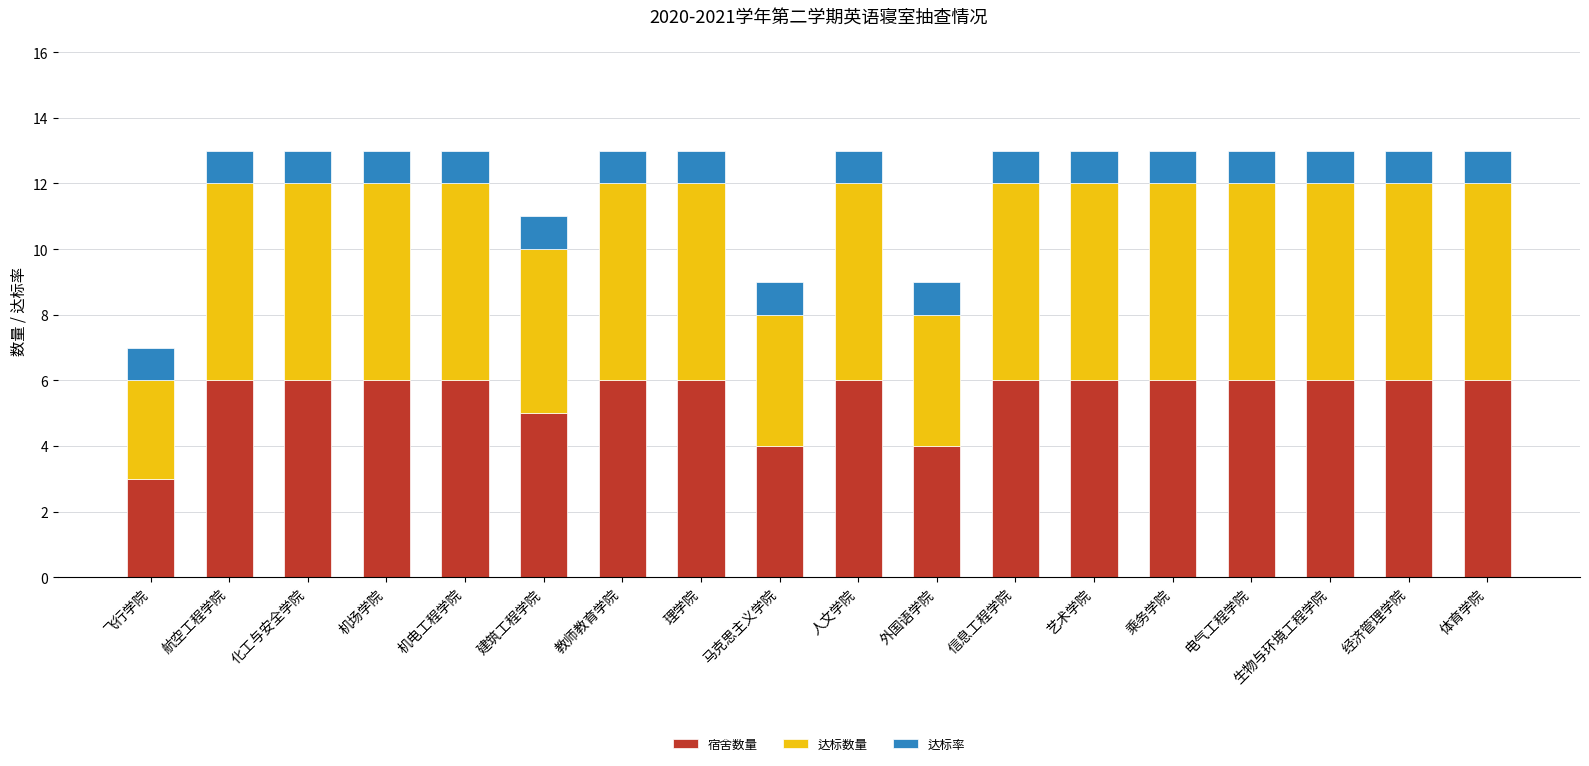

Are the bars grouped side by side (vs. stacked)?

No